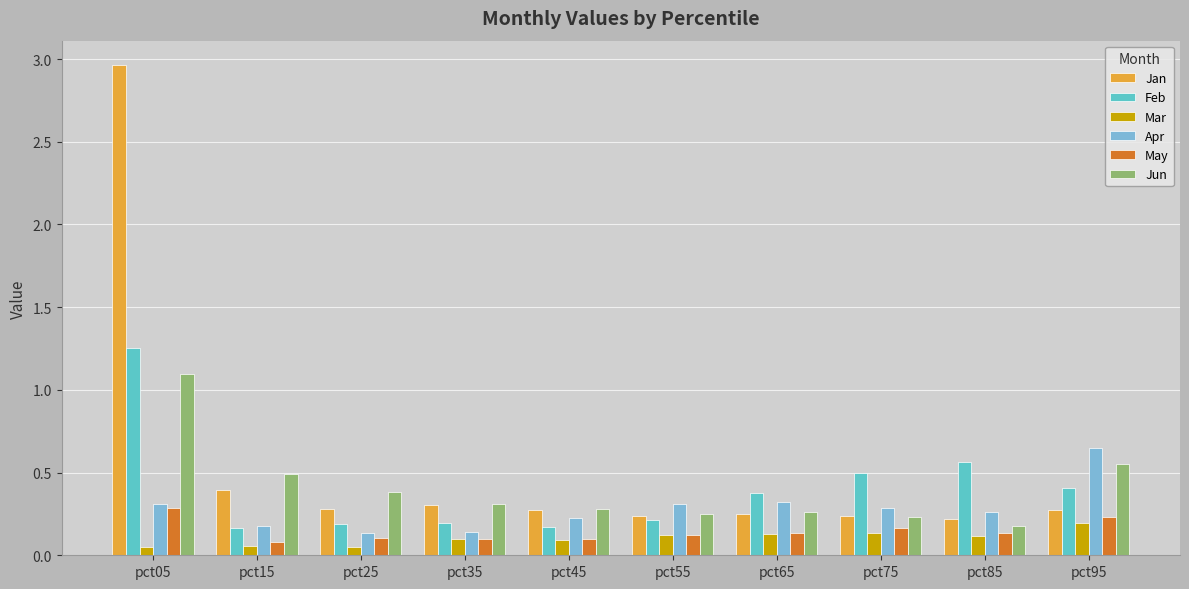

The value of Feb at pct75 is 0.3. True or false?

False